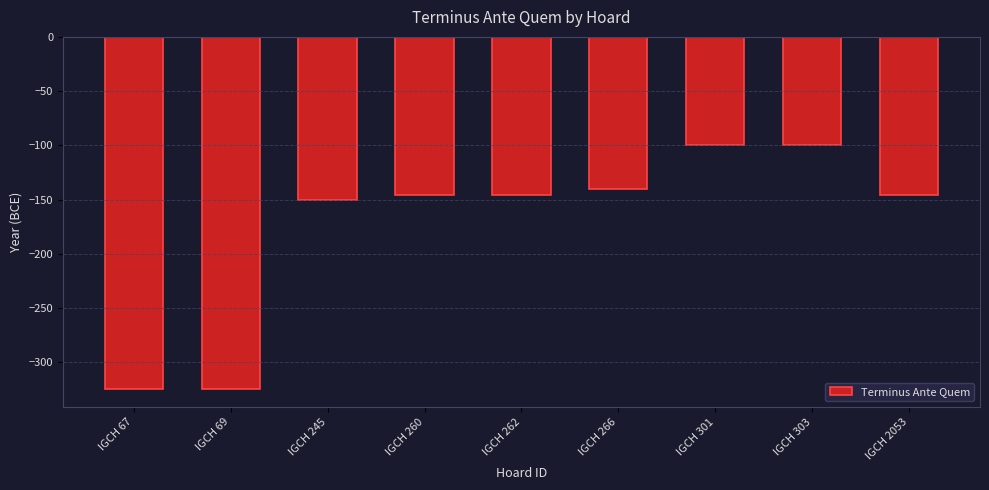

Are the bars grouped side by side (vs. stacked)?

No